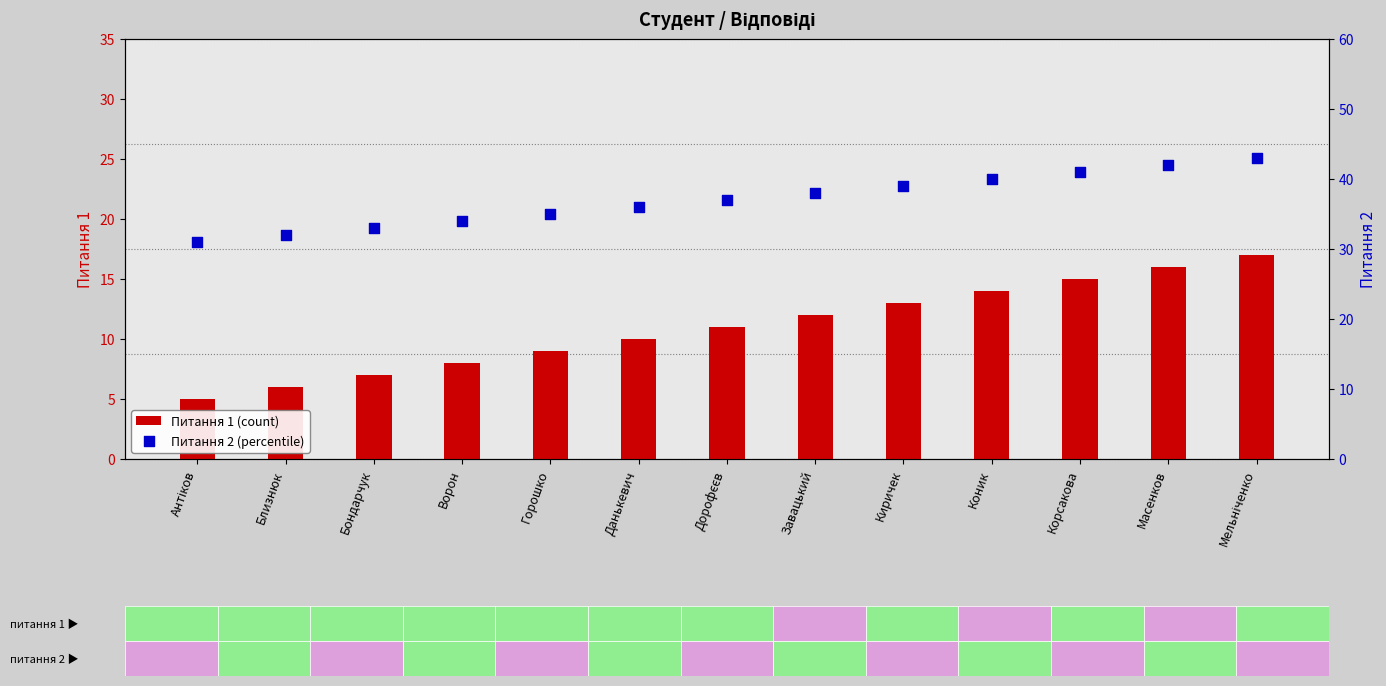

Which series contains the highest Y value?

Питання 2 (percentile)